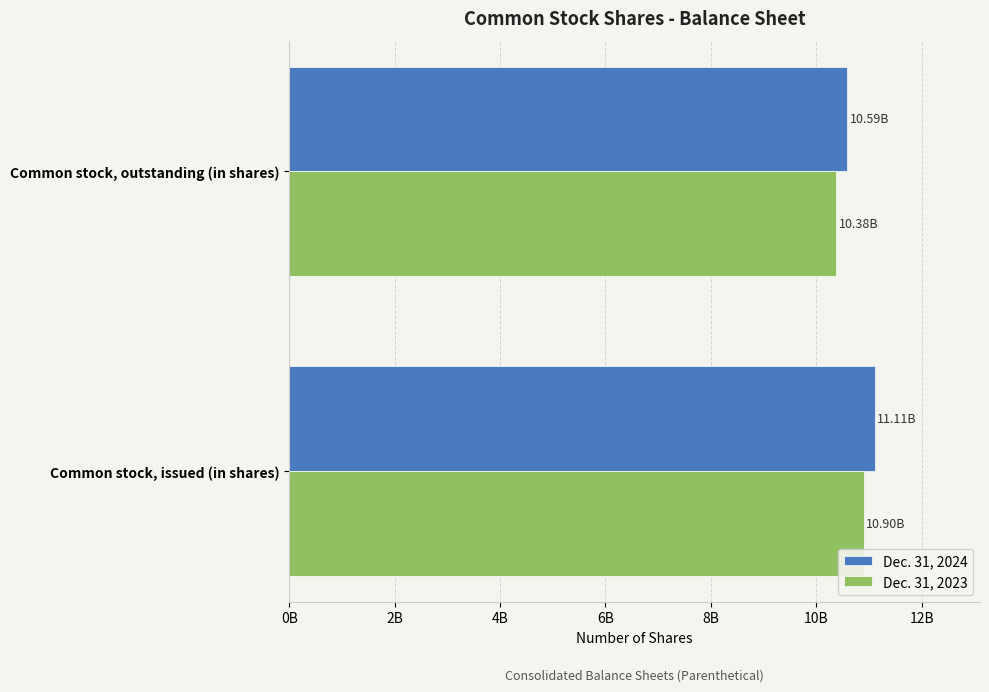

Count the number of categories in the chart.

2